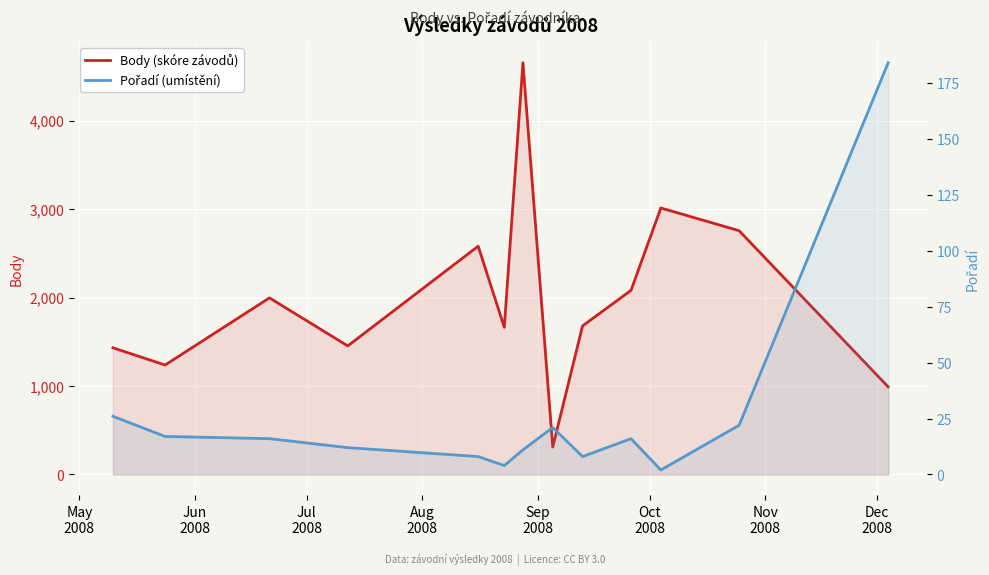

Which series has the largest total across all categories?

Body (skóre závodů)